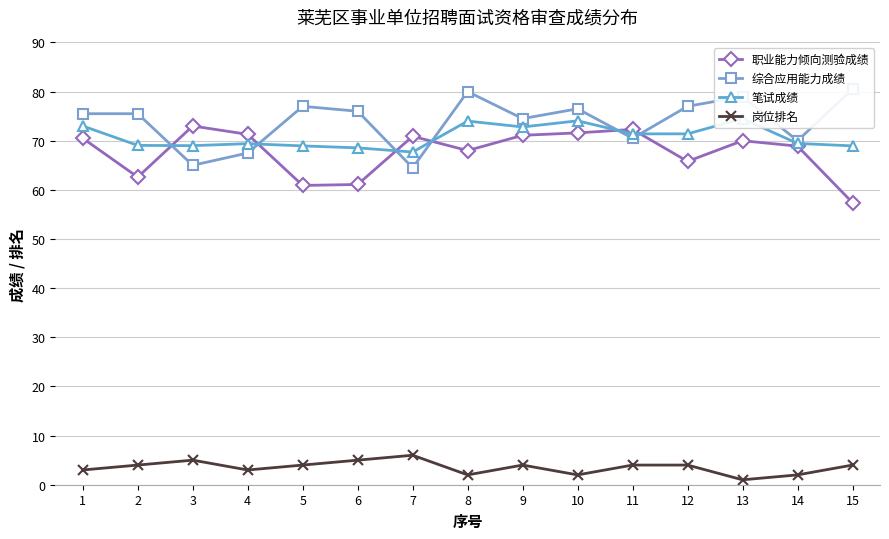

Count the 岗位排名 values in the range 2 to 4.

11